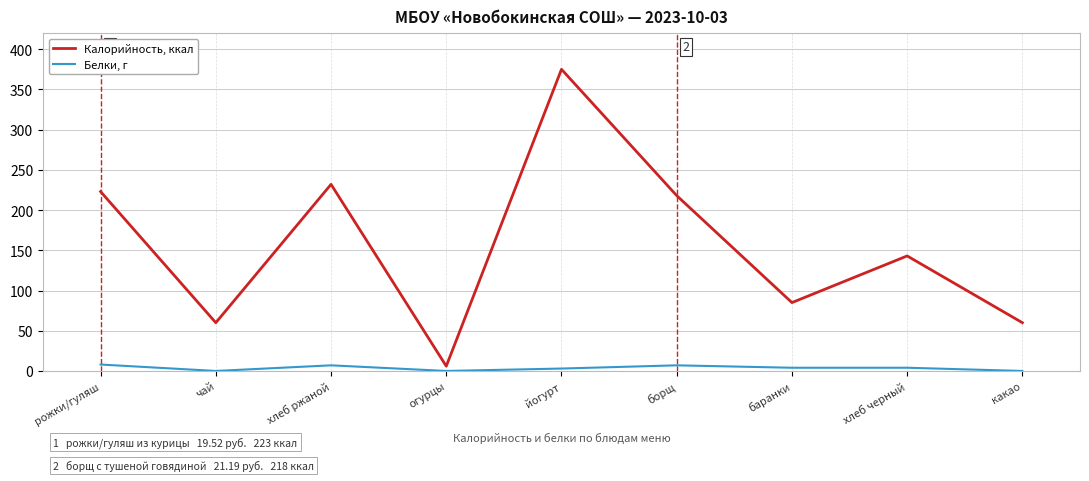

What is the average value of the Белки, г series?

4